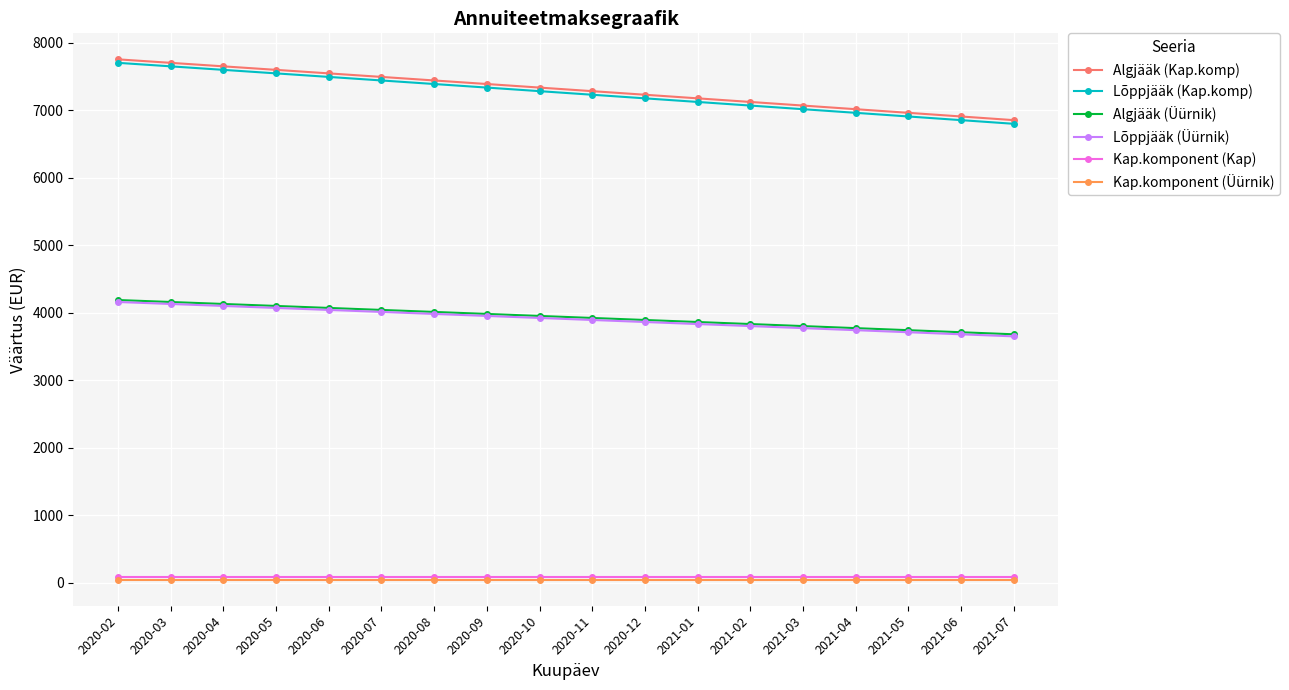

Which series changed the most between 2020-02 and 2021-05?

Lõppjääk (Kap.komp)